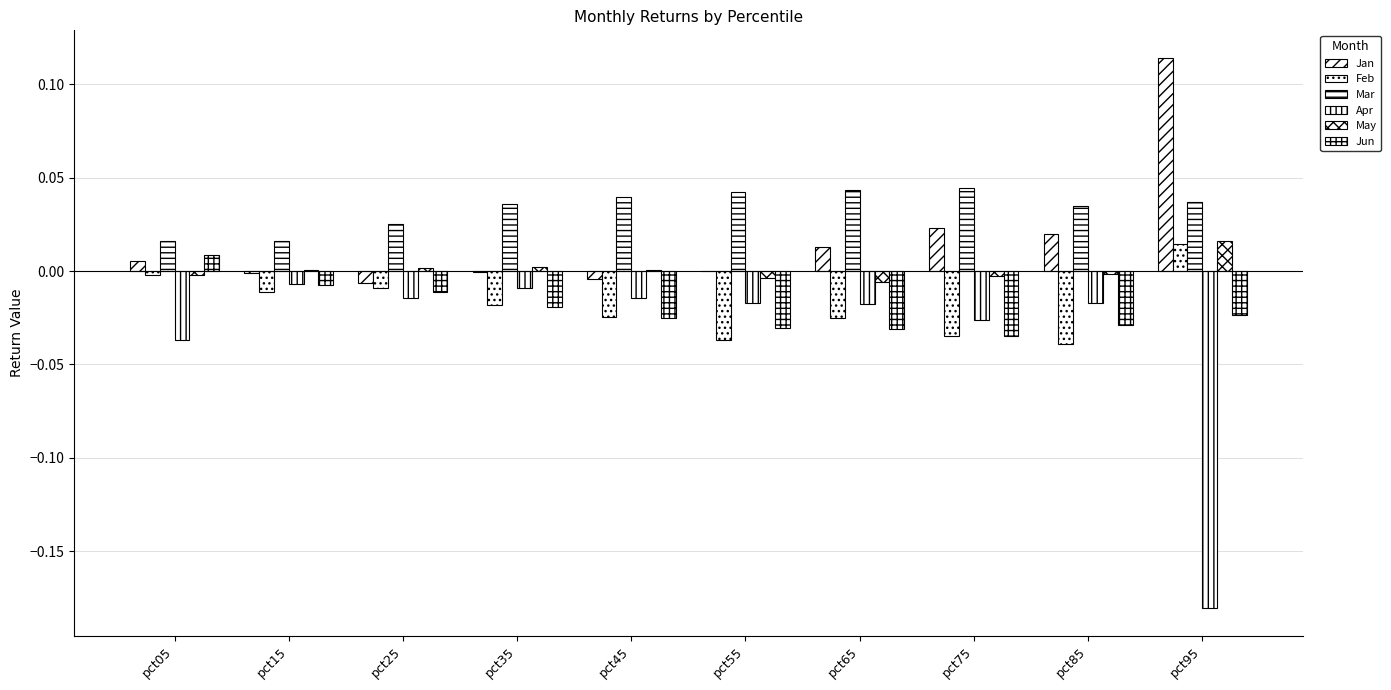

Reading left to right, transcribe all the data shown in this chart.

Jan: 0.0	-0.0	-0.0	-0.0	-0.0	0.0	0.0	0.0	0.0	0.1
Feb: -0.0	-0.0	-0.0	-0.0	-0.0	-0.0	-0.0	-0.0	-0.0	0.0
Mar: 0.0	0.0	0.0	0.0	0.0	0.0	0.0	0.0	0.0	0.0
Apr: -0.0	-0.0	-0.0	-0.0	-0.0	-0.0	-0.0	-0.0	-0.0	-0.2
May: -0.0	0.0	0.0	0.0	0.0	-0.0	-0.0	-0.0	-0.0	0.0
Jun: 0.0	-0.0	-0.0	-0.0	-0.0	-0.0	-0.0	-0.0	-0.0	-0.0